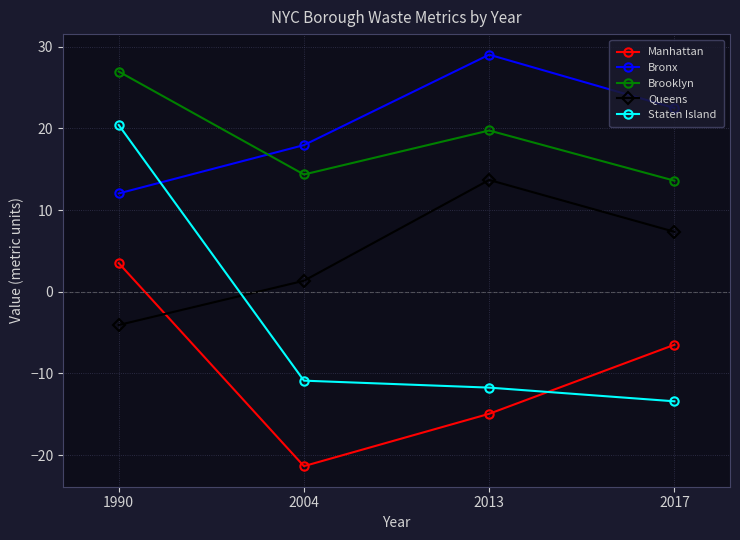

True or false: Manhattan has more than 2 points higher than both neighbors.

False